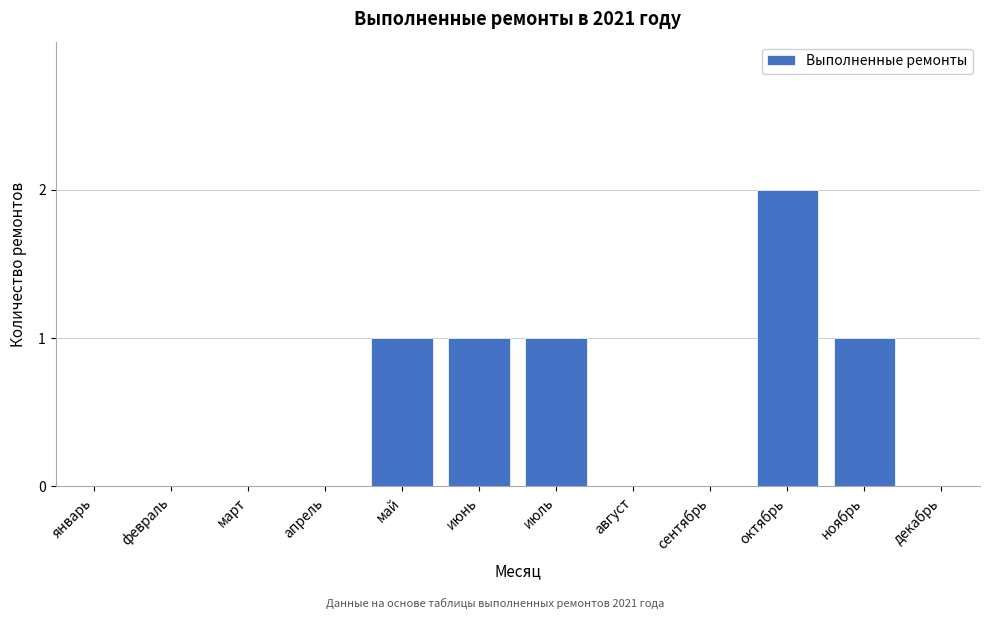

Reading left to right, what are all the values shown in this chart?

январь=0	февраль=0	март=0	апрель=0	май=1	июнь=1	июль=1	август=0	сентябрь=0	октябрь=2	ноябрь=1	декабрь=0